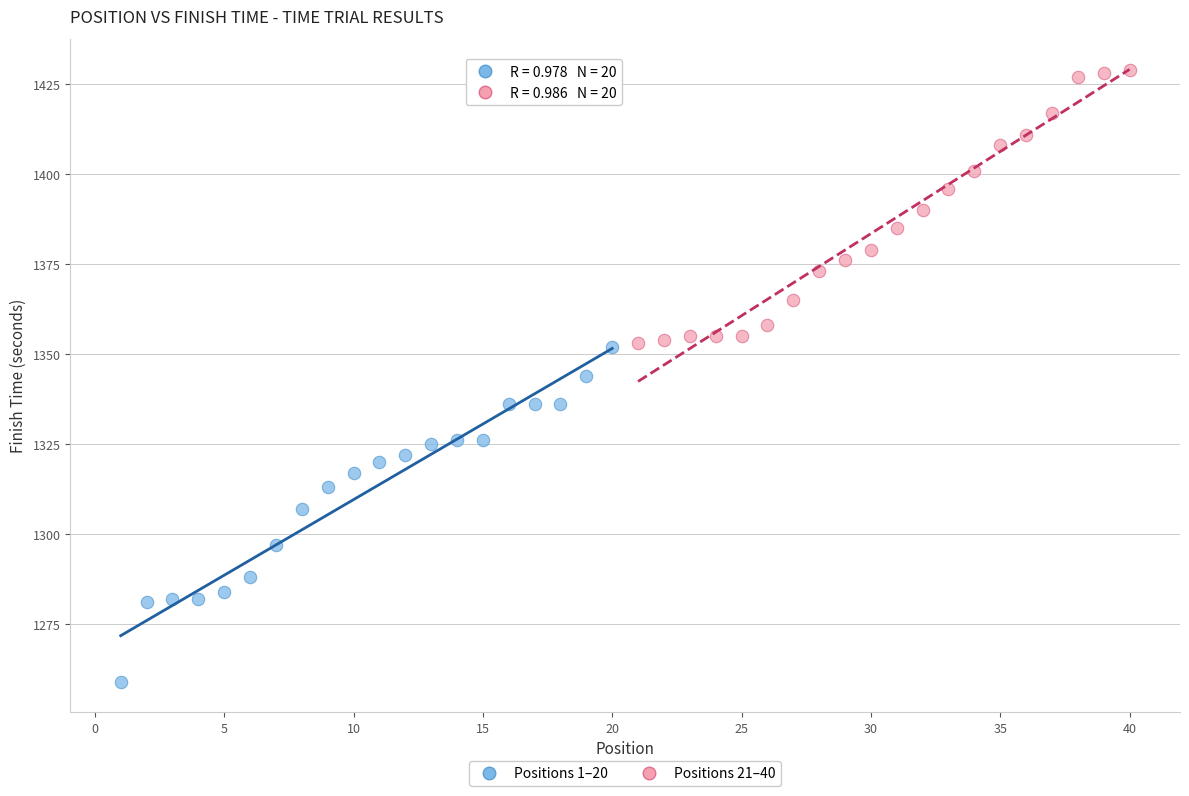

Which series reaches the minimum Y coordinate?

Positions 1–20